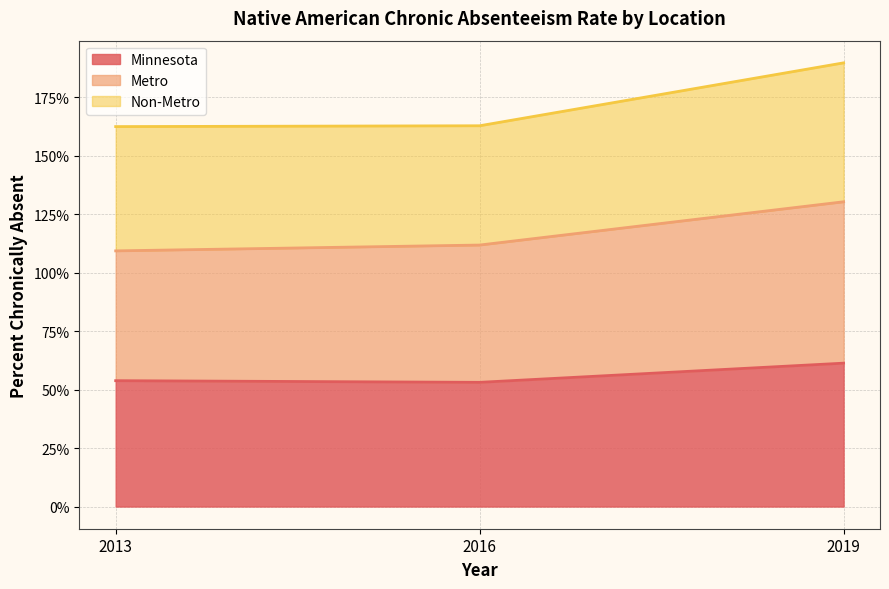

Which series has the largest total across all categories?

Metro